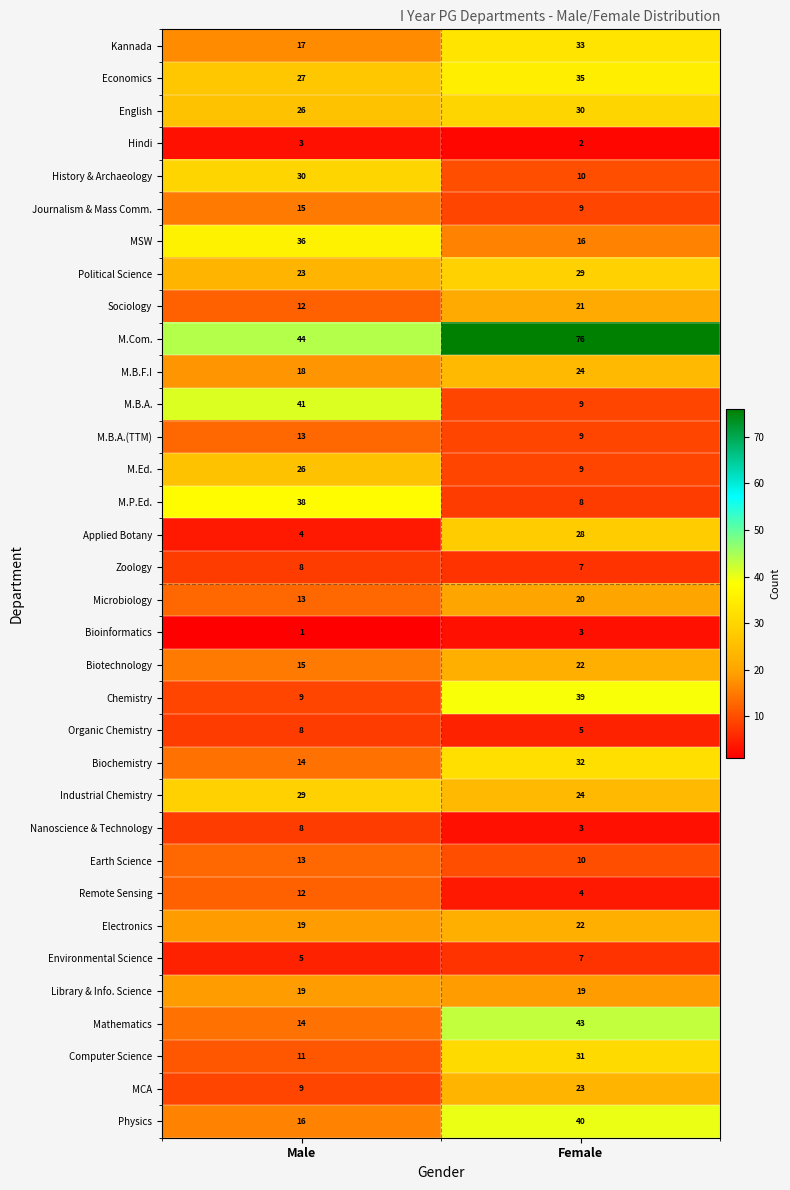

Which series has the largest total across all categories?

M.Com.